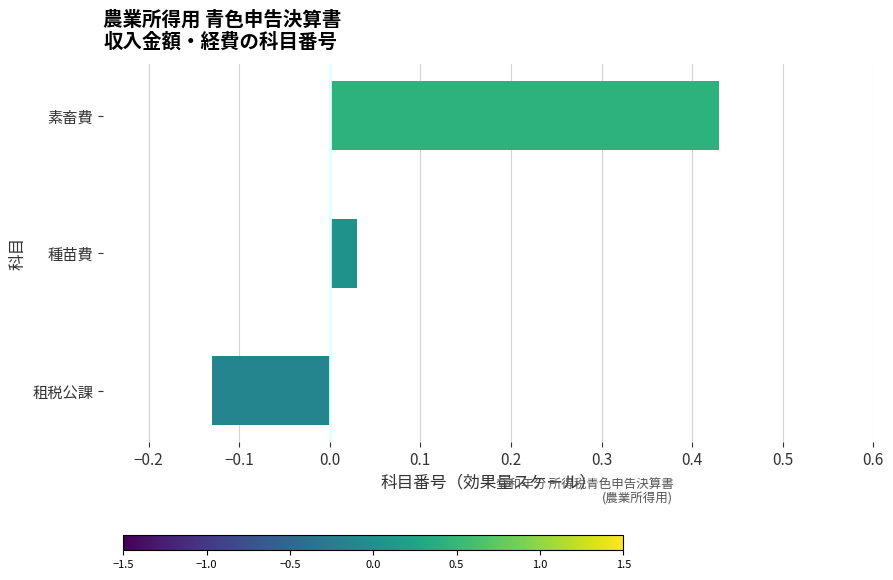

Rank the categories by value from highest to lowest.

素畜費, 種苗費, 租税公課